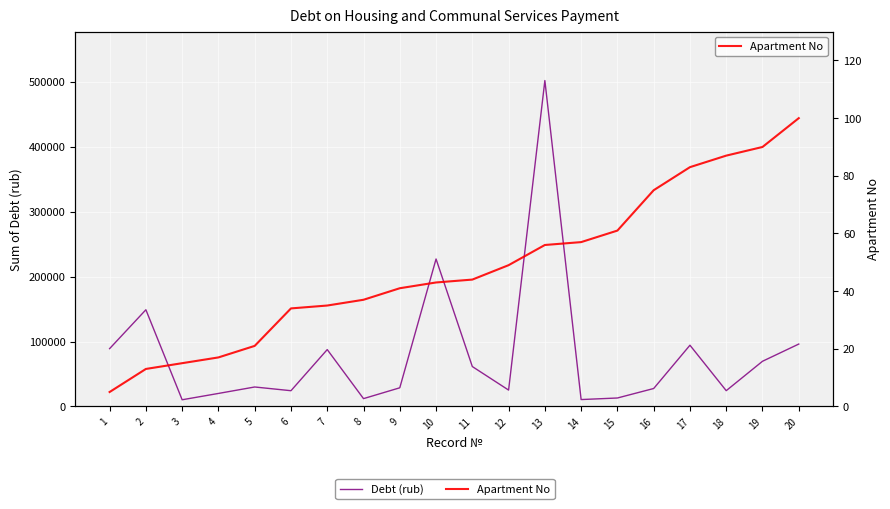

Which category has the lowest value in the Apartment No series?

1